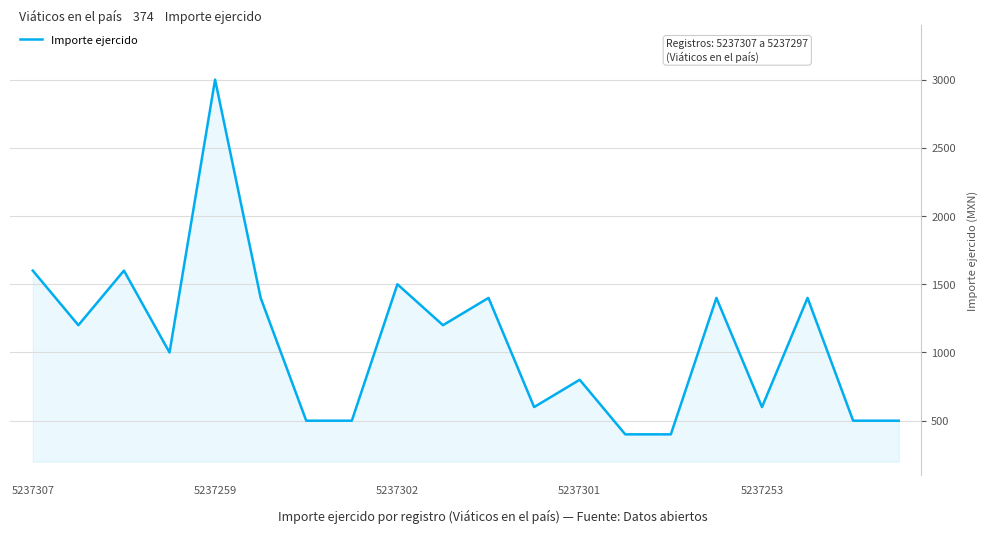

What is the maximum value shown in the chart?

3000